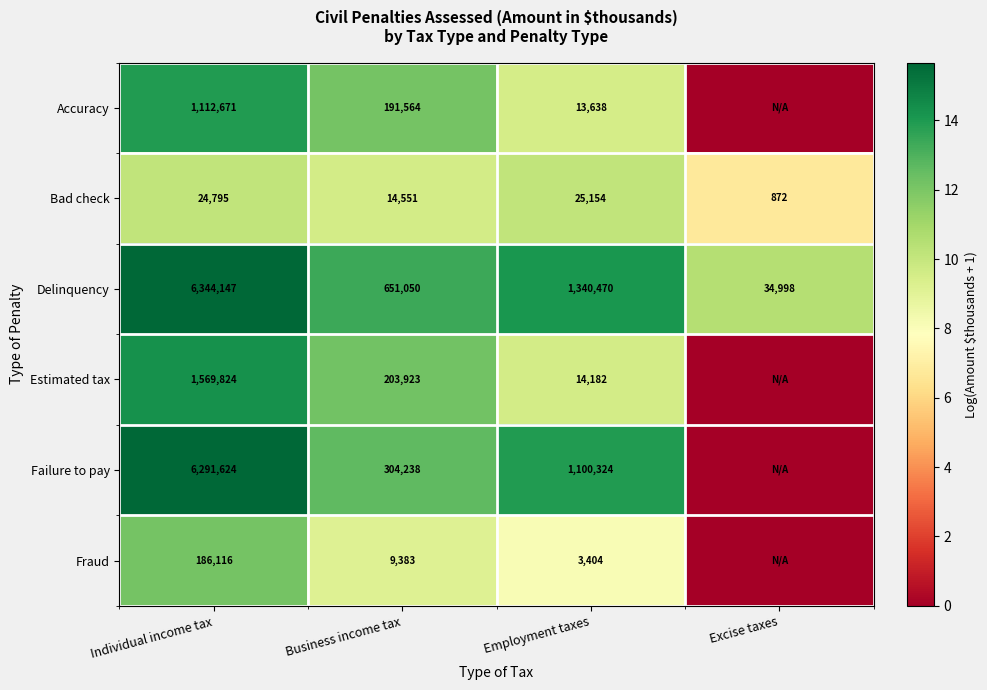

Is it true that Accuracy equals 90926 at Business income tax?

False